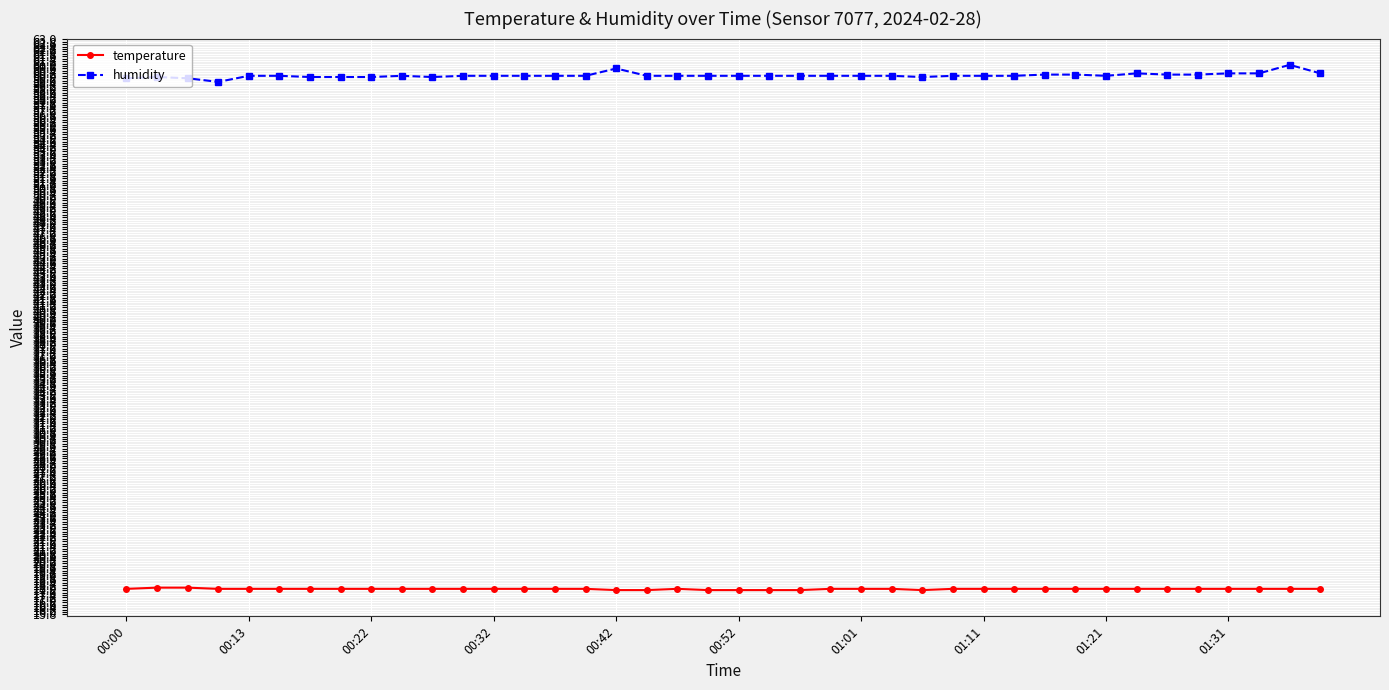

True or false: humidity has more than 2 interior local peaks.

True